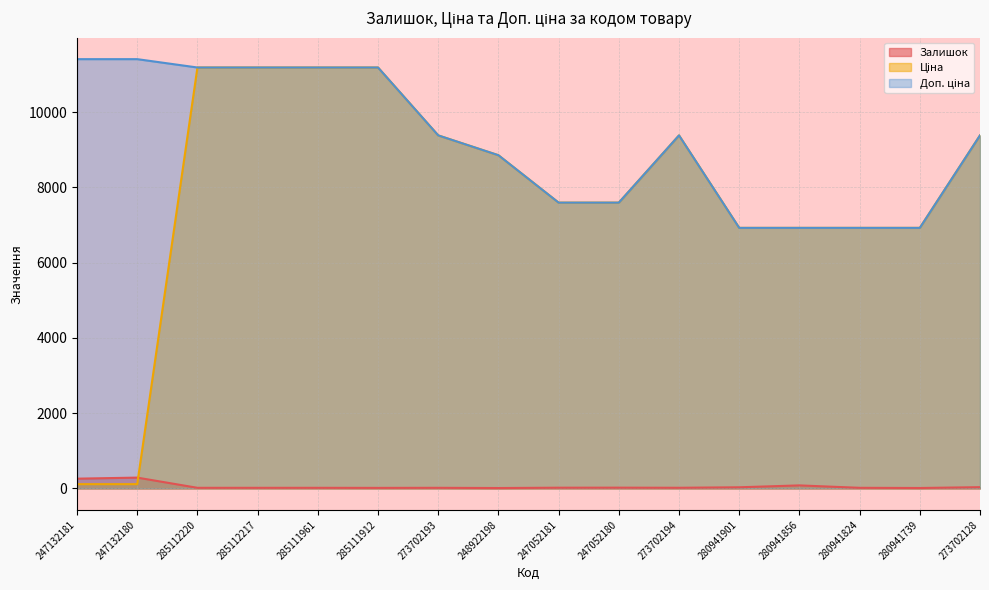

True or false: Доп. ціна and Залишок intersect in this chart.

False